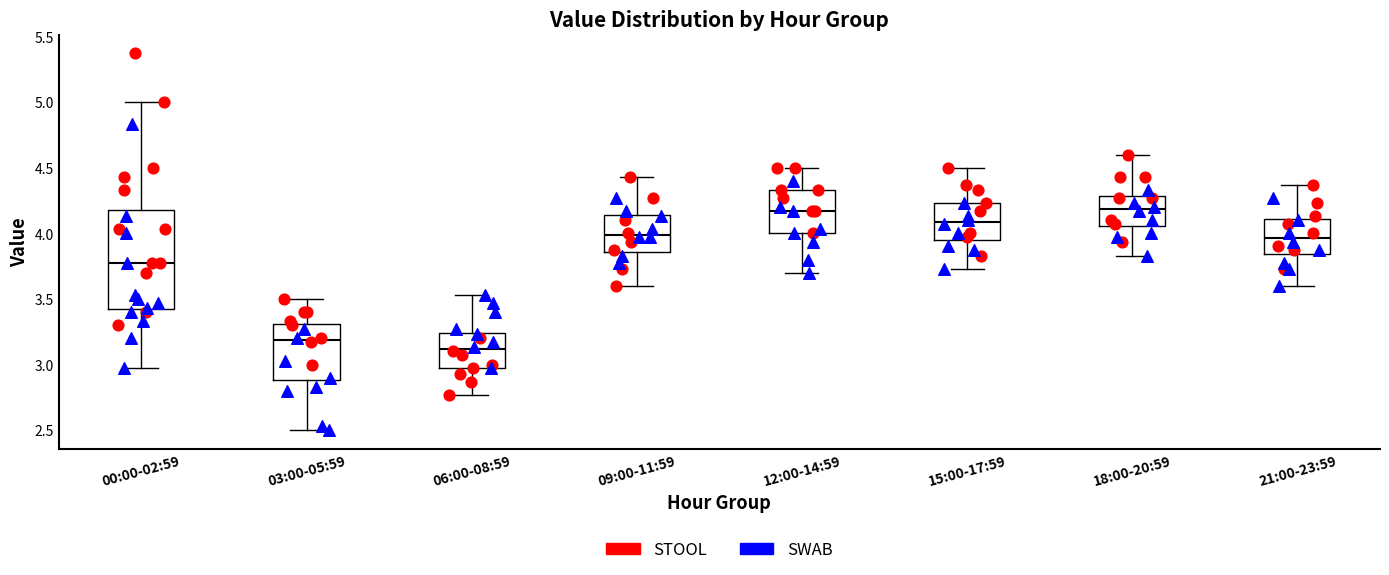

Where does the upper whisker of the box for 15:00-17:59 end on the y-axis? The values are not printed on the chart, so give them approximately, as read against the axis.

4.50